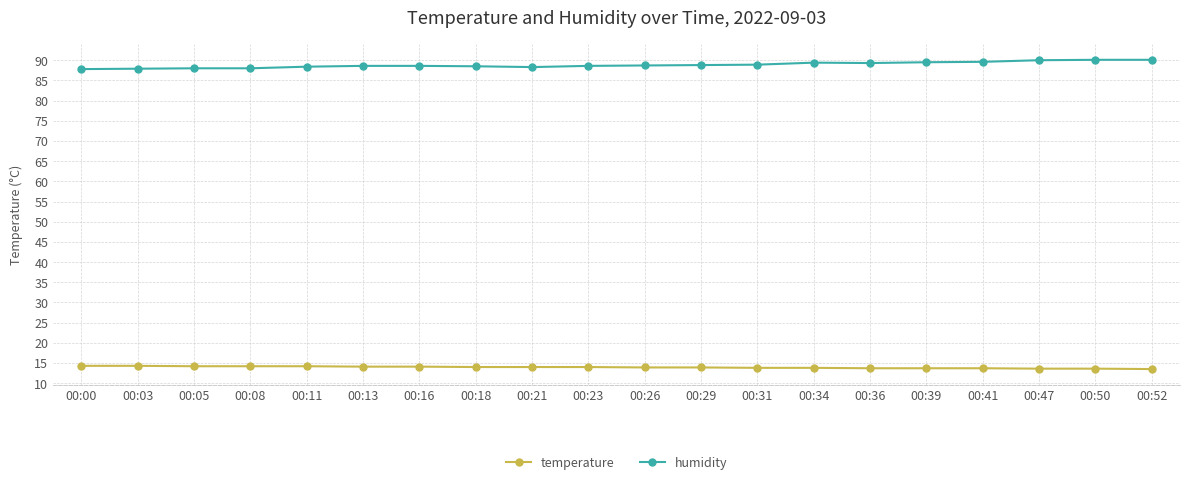

True or false: humidity and temperature intersect in this chart.

False